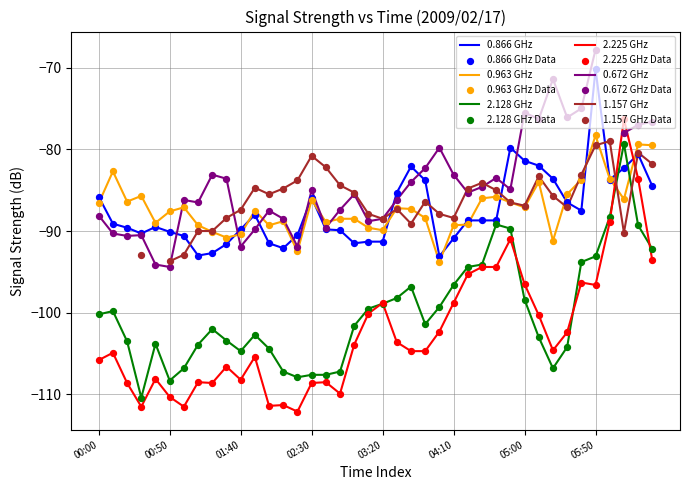

True or false: 2.225 GHz and 0.963 GHz cross at least once.

True